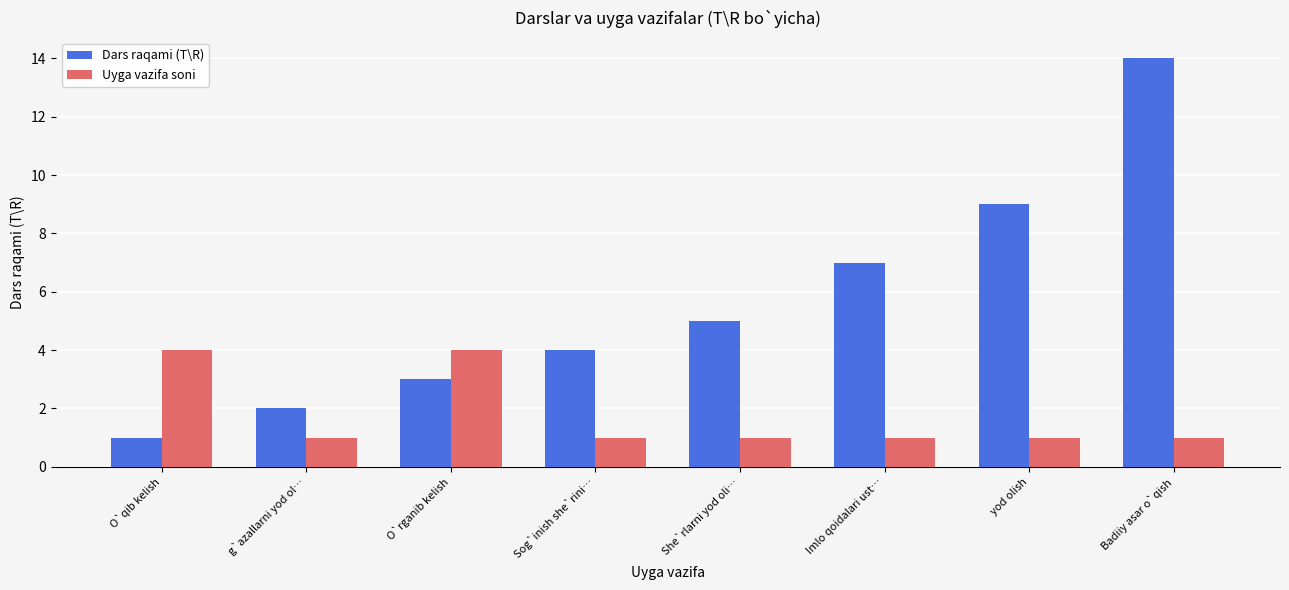

Are the bars grouped side by side (vs. stacked)?

Yes